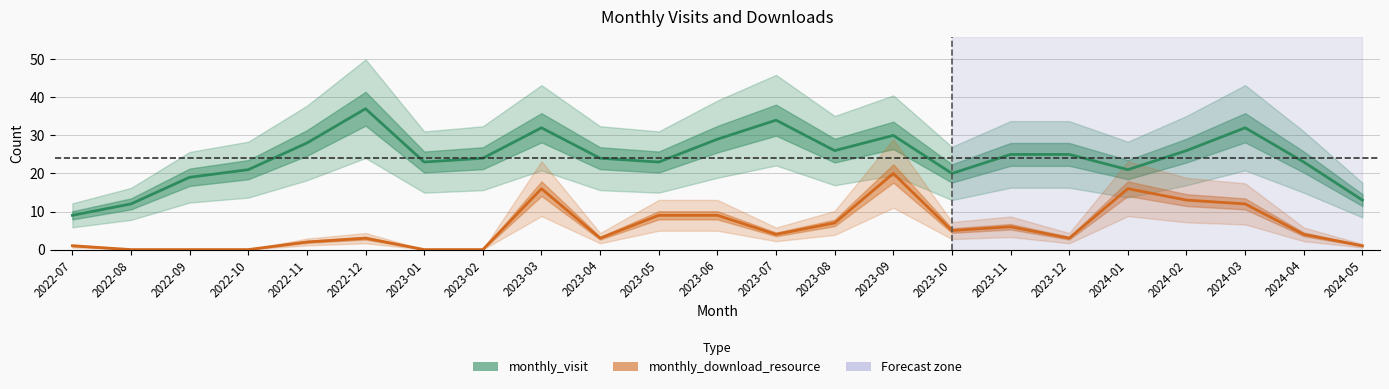

True or false: monthly_download_resource and monthly_visit cross at least once.

False